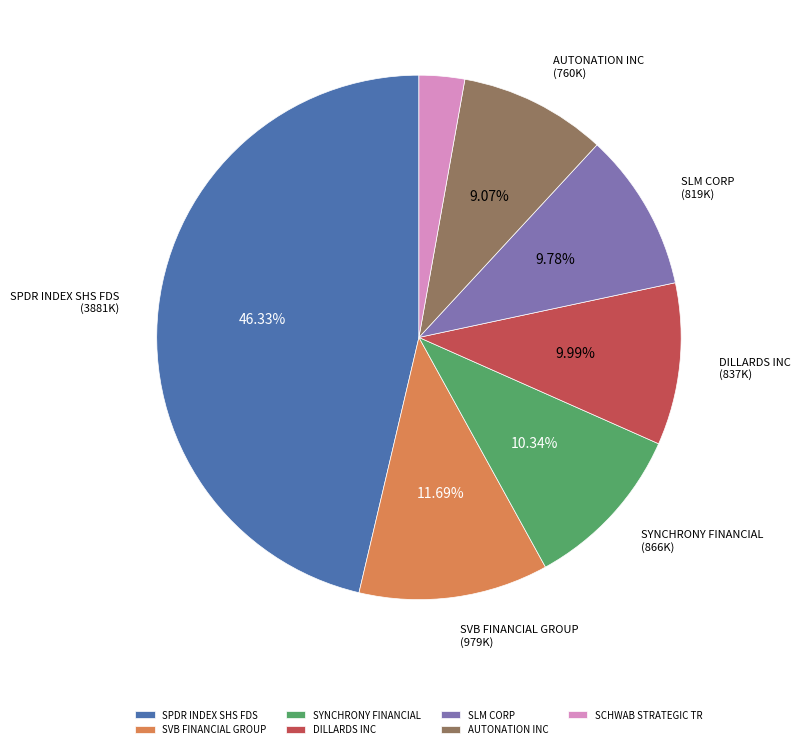

To the nearest percent, what is the difference between the largest and smallest slice percentages?

44%